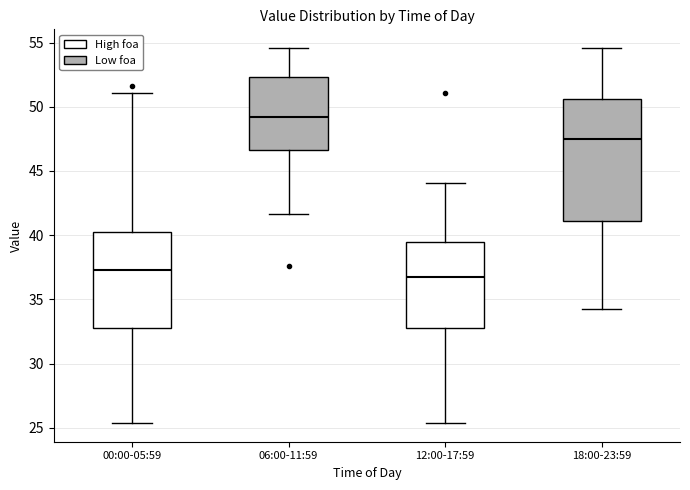

Which box is the tallest, from its lower edge to its upper edge?

18:00-23:59